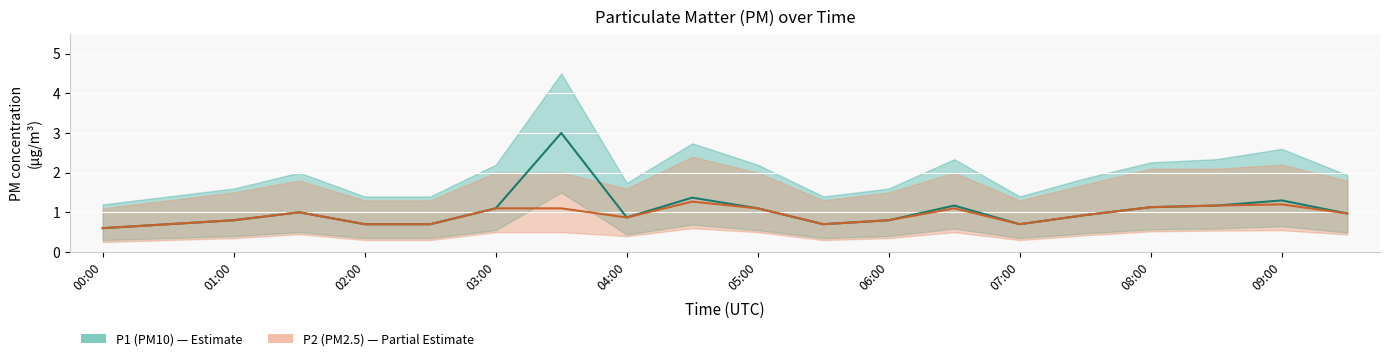

What are all the series names shown in the legend?

P1 (PM10), P2 (PM2.5)